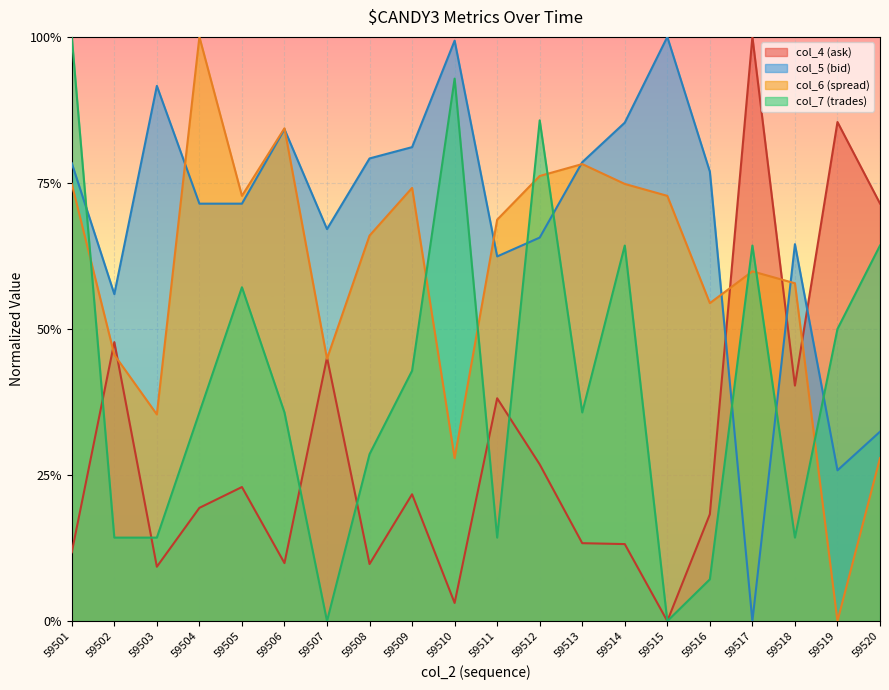

Between which two adjacent categories do col_4 and col_6 first intersect?

59501 and 59502